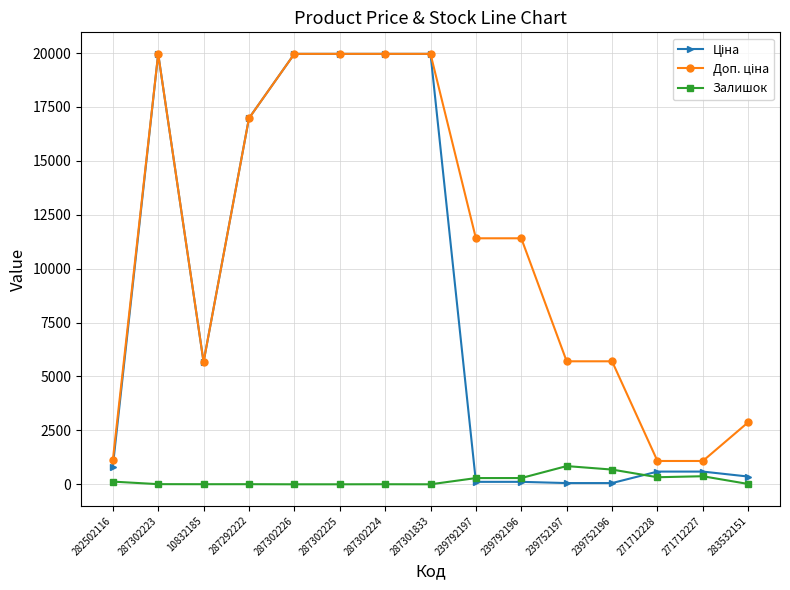

What is the difference between the highest and lowest values at 287301833?

19964.2